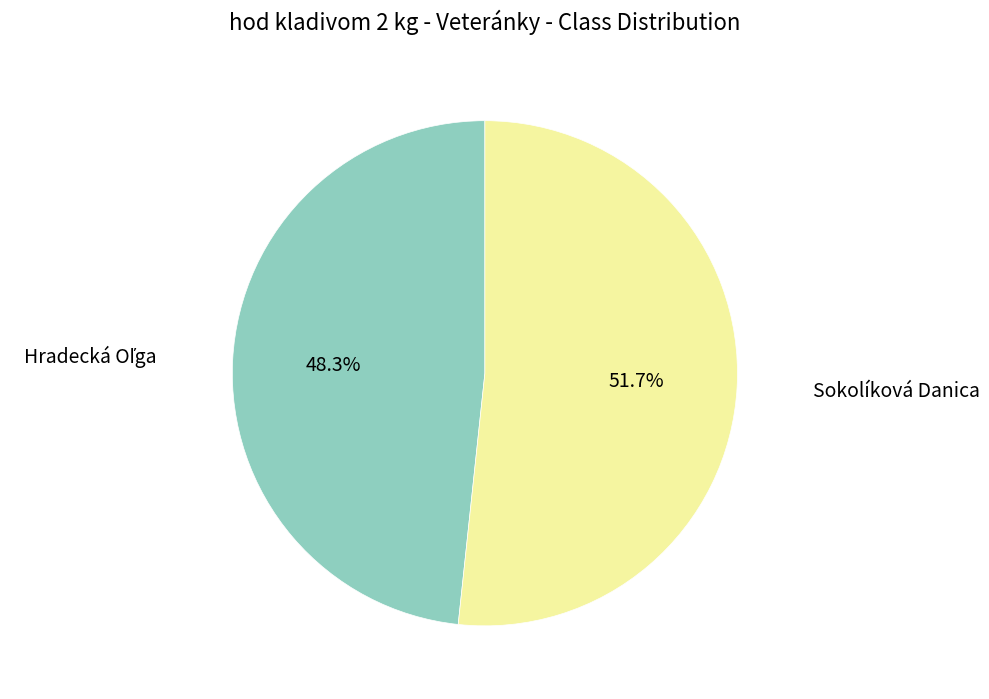

Which category has the biggest portion of the pie?

Sokolíková Danica